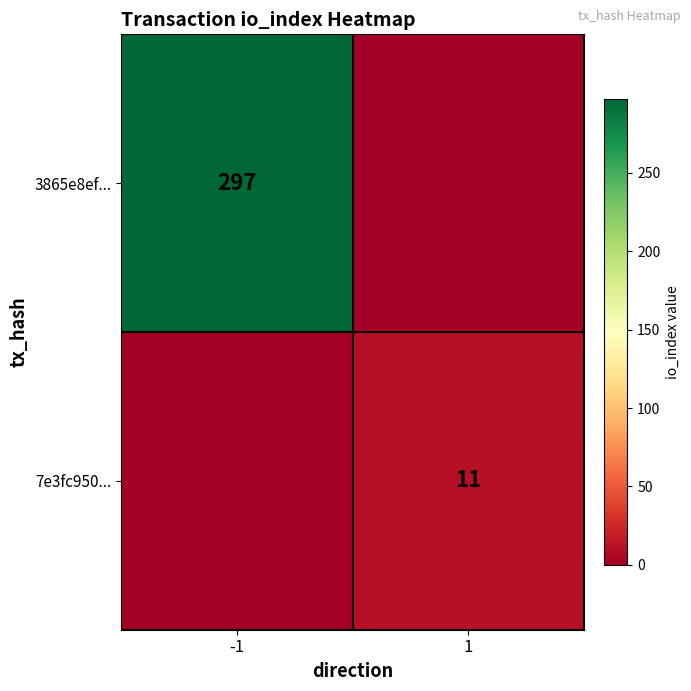

Is it true that 3865e8ef... equals 145 at -1?

False